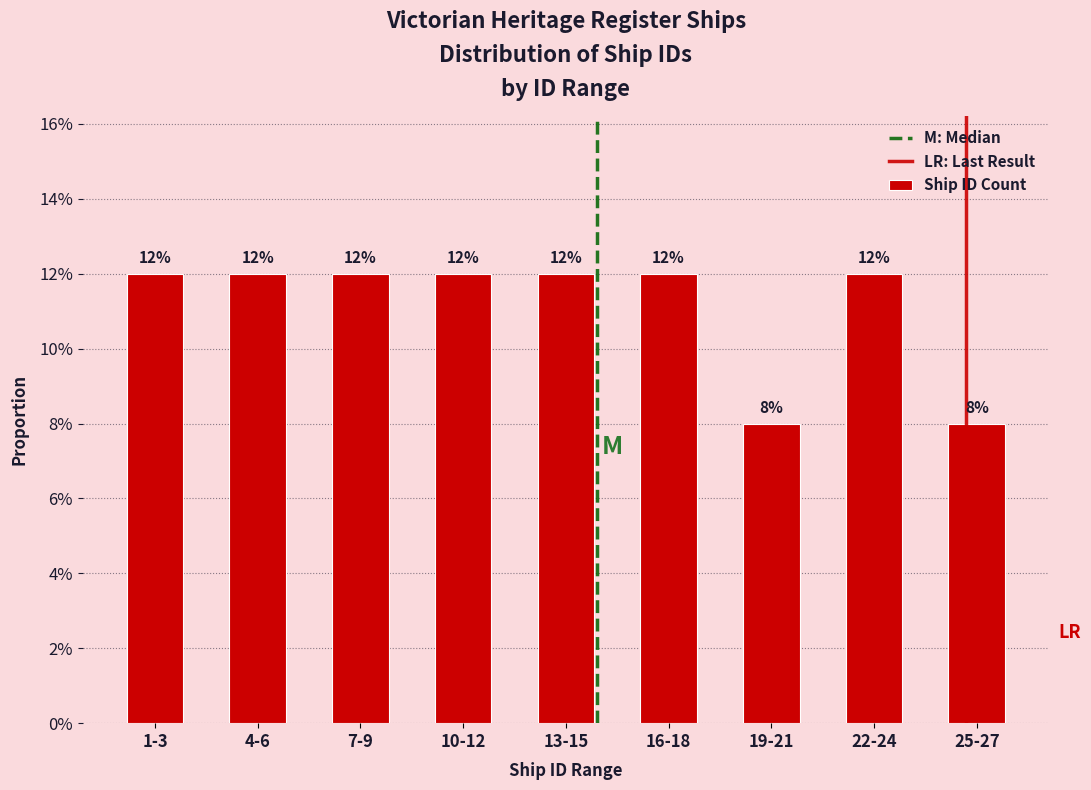

Does the chart contain any negative values?

No